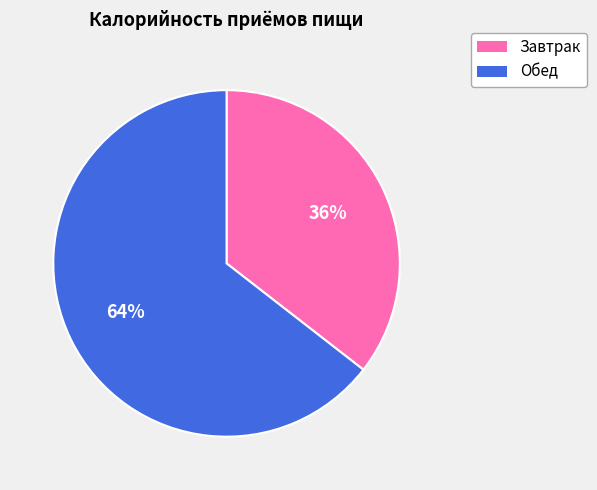

Is the sum of Обед and Завтрак greater than half?

Yes